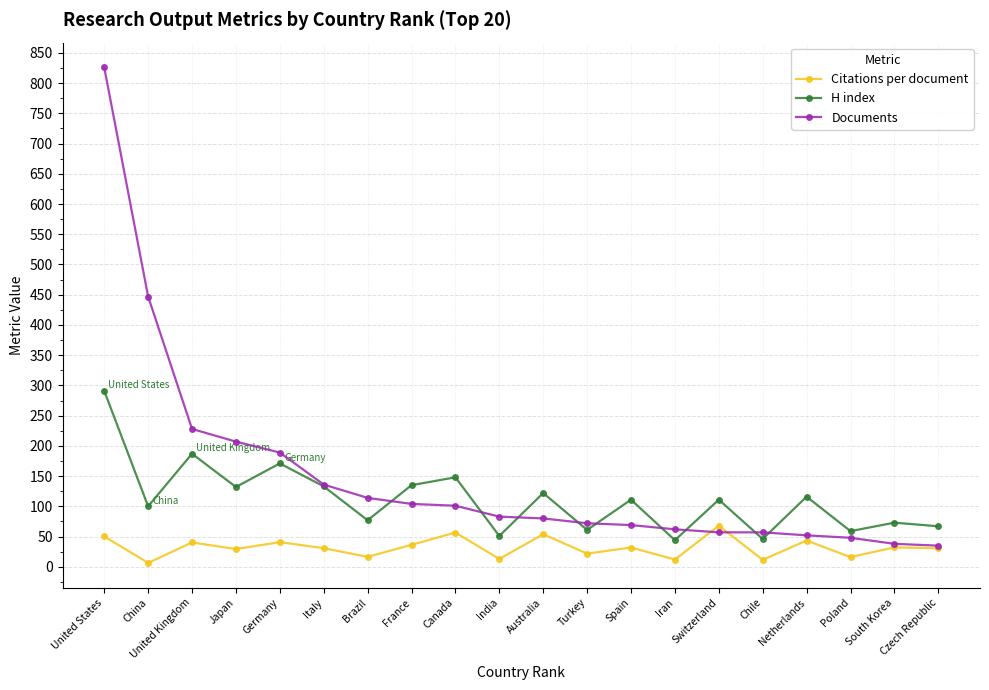

What is the minimum value for H index?

44.0